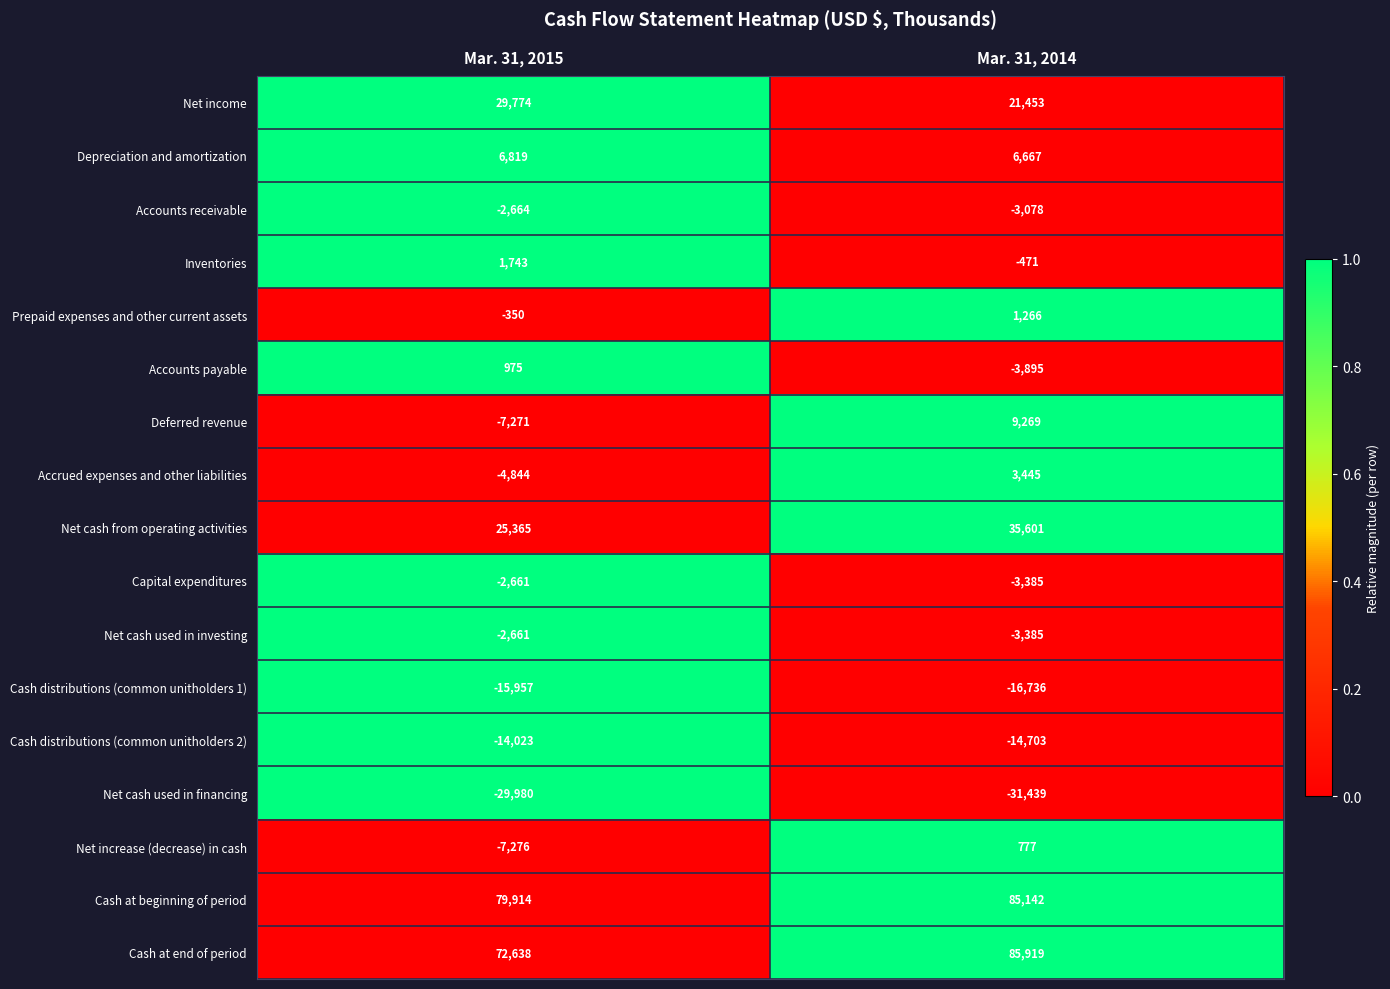

Is the value of Net cash from operating activities at Mar. 31, 2015 greater than the value of Cash at end of period at Mar. 31, 2015?

No